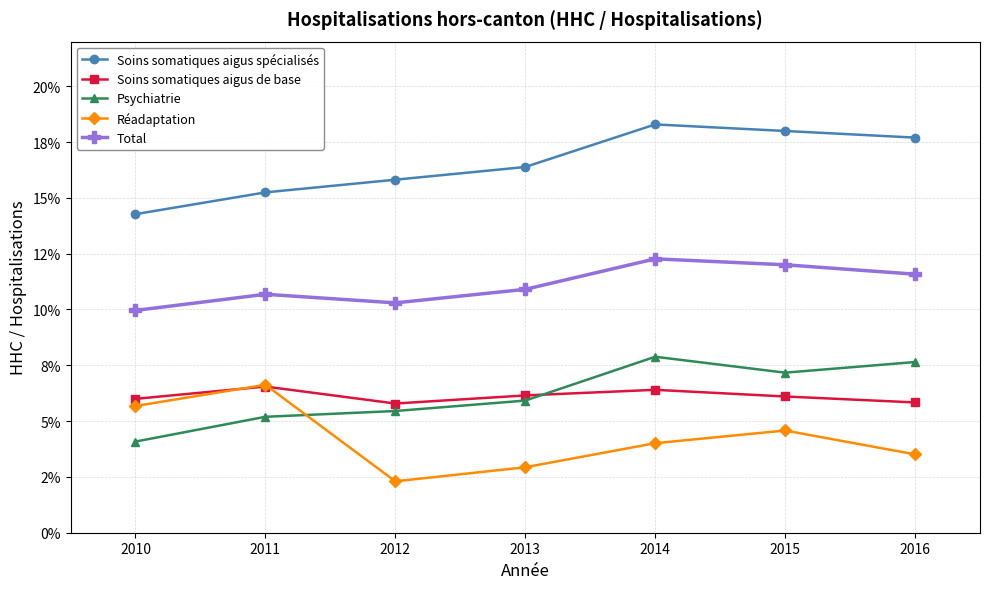

Which series has the largest total across all categories?

Soins somatiques aigus spécialisés